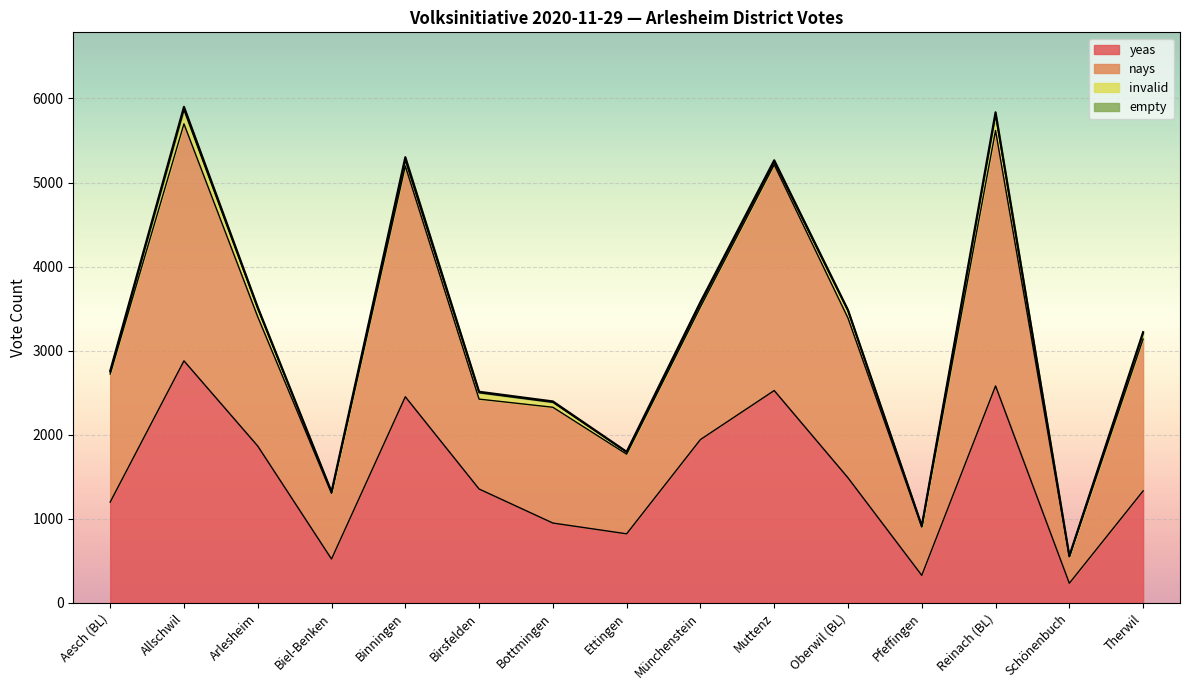

What is the lowest value of the yeas series?

234